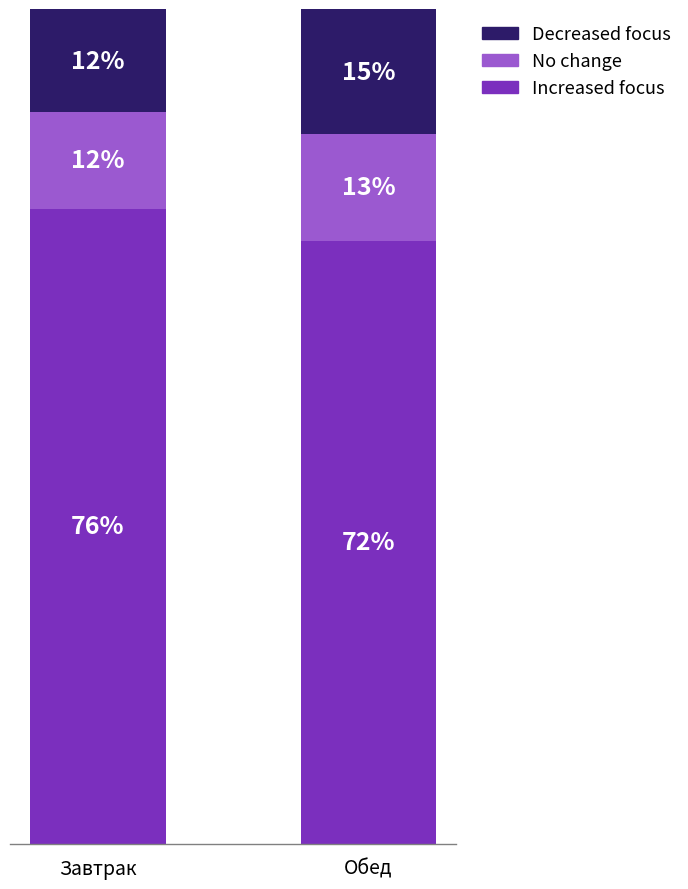

Where does the Increased focus series first go above 76?

Завтрак